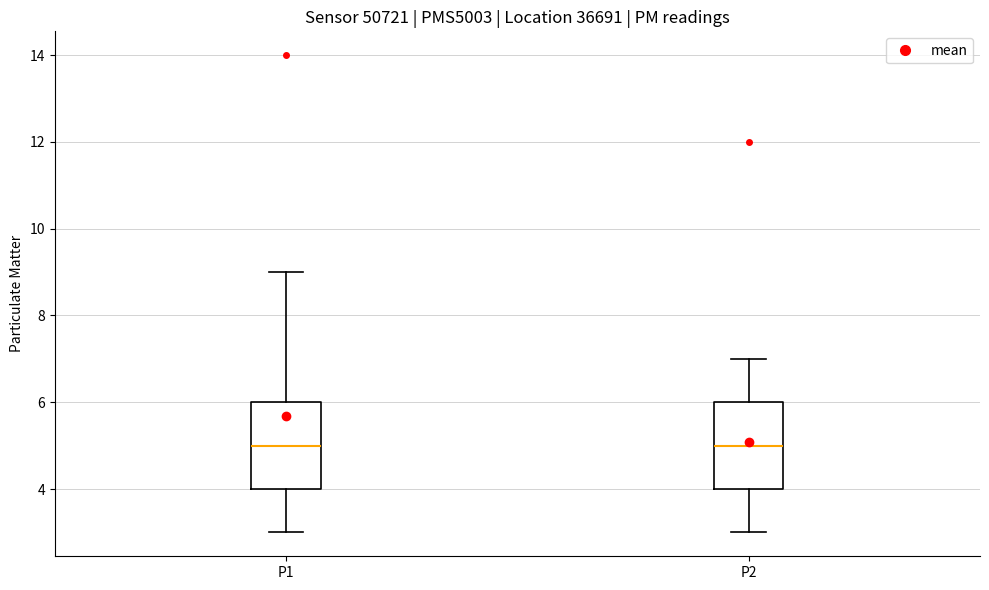

Reading left to right, read every box against the y-axis: the position of its median line, the range the box covers, and the ends of its whiskers. The values are not printed on the chart, so give them approximately, as read against the axis.

P1: median 5, box 4 to 6, whiskers 3 to 9
P2: median 5, box 4 to 6, whiskers 3 to 7